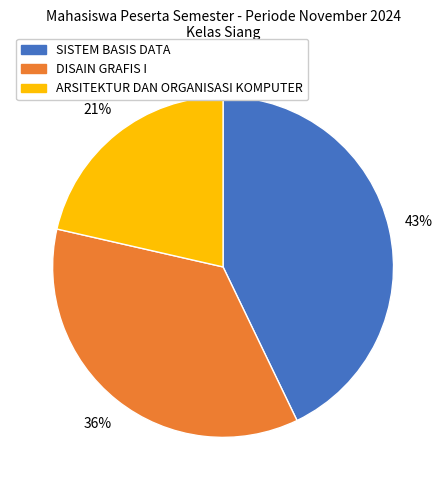

Rank the categories by value from lowest to highest.

ARSITEKTUR DAN ORGANISASI KOMPUTER, DISAIN GRAFIS I, SISTEM BASIS DATA